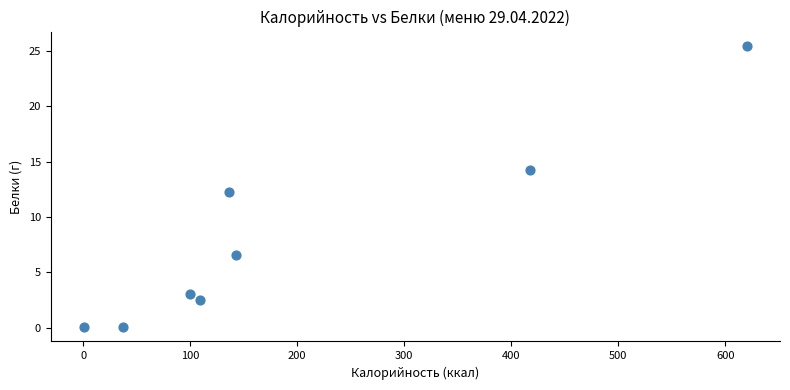

What is the range of X values (max minus min)?

619.8